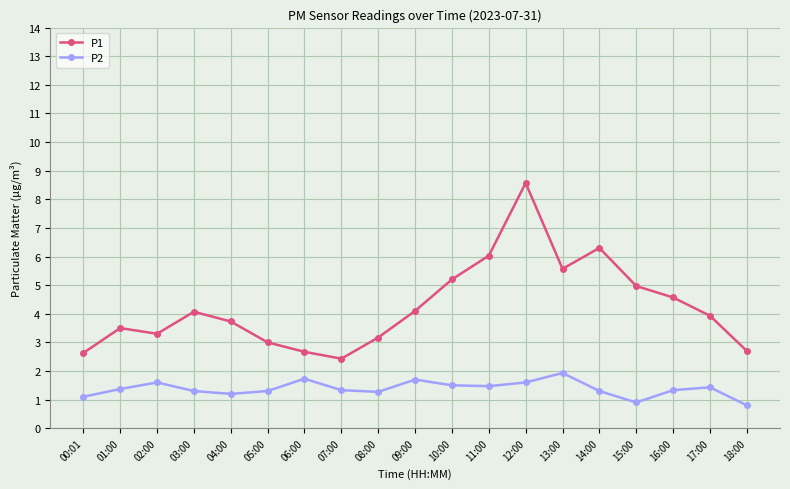

True or false: P1 has more than 2 interior local peaks.

True